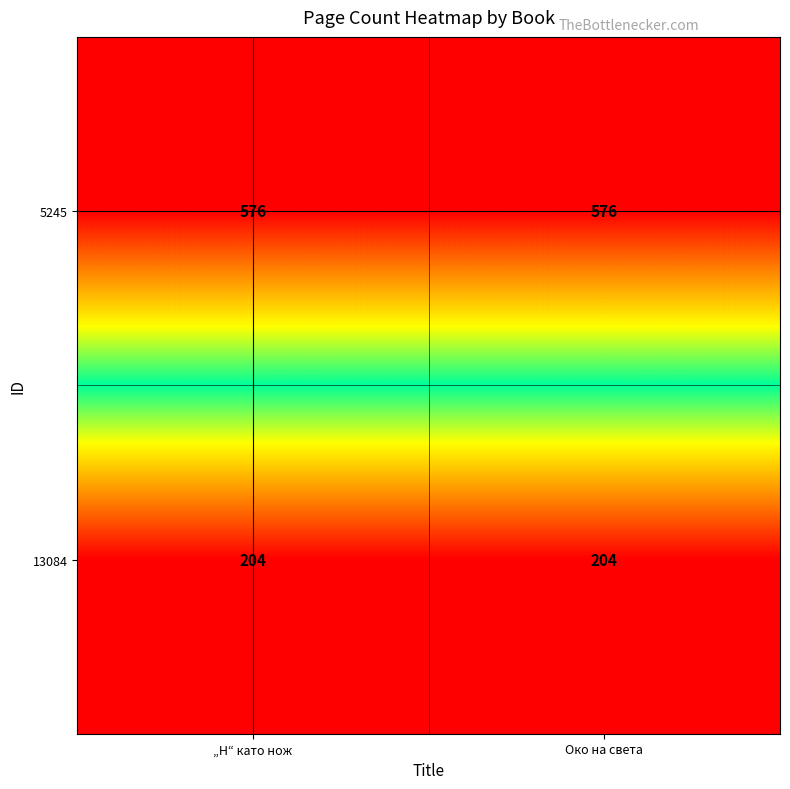

List the series in order of their overall mean, lowest first.

13084, 5245